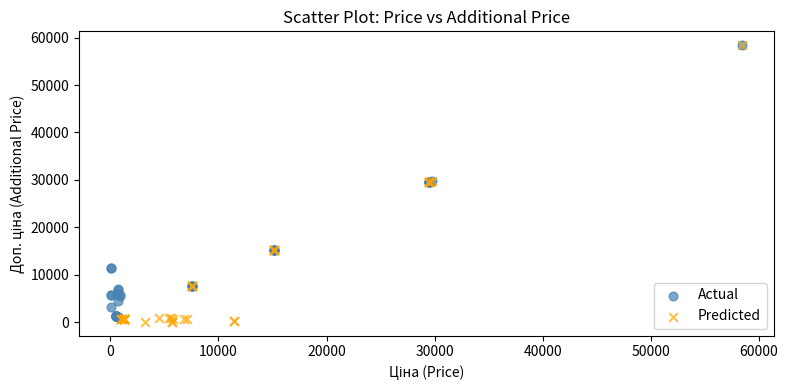

Which series has the widest spread of Y values?

Predicted